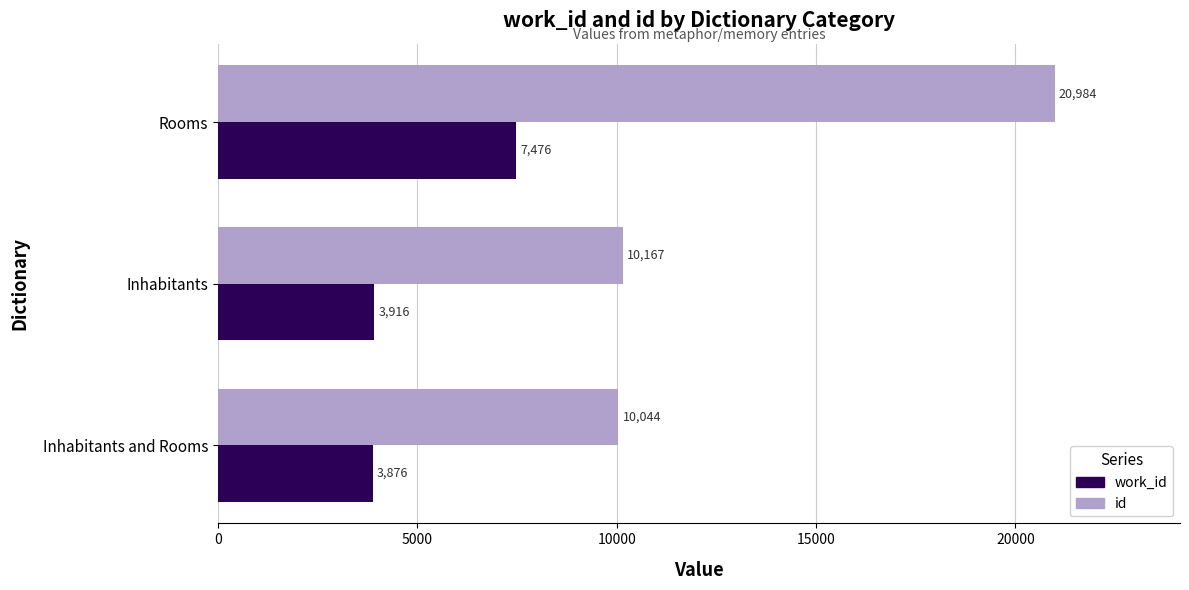

What is the greatest value displayed?

20984